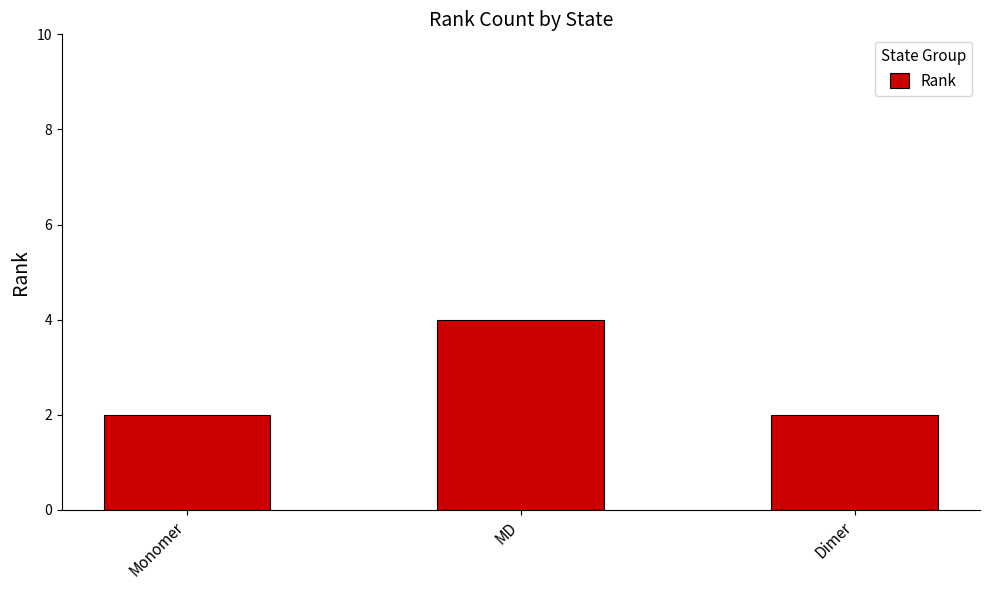

What value does the data have at Monomer?

2